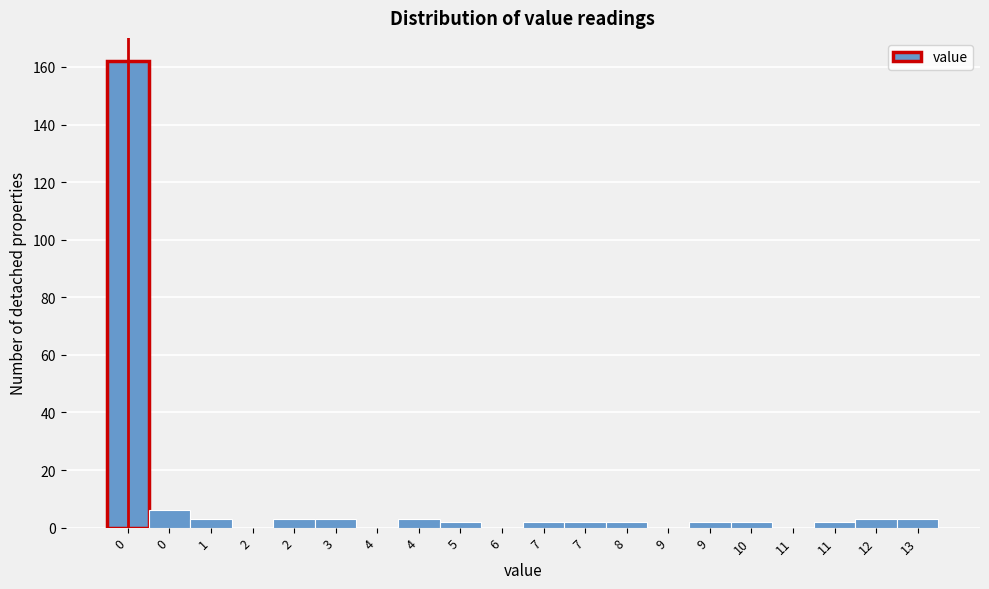

How many categories are shown in the chart?

20